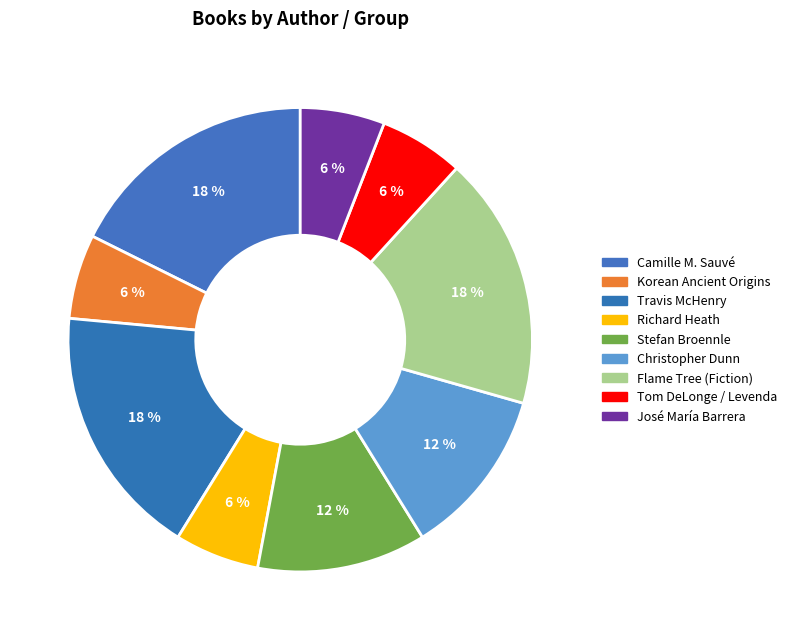

To the nearest percent, what is the combined percentage of Tom DeLonge / Levenda and Stefan Broennle?

18%